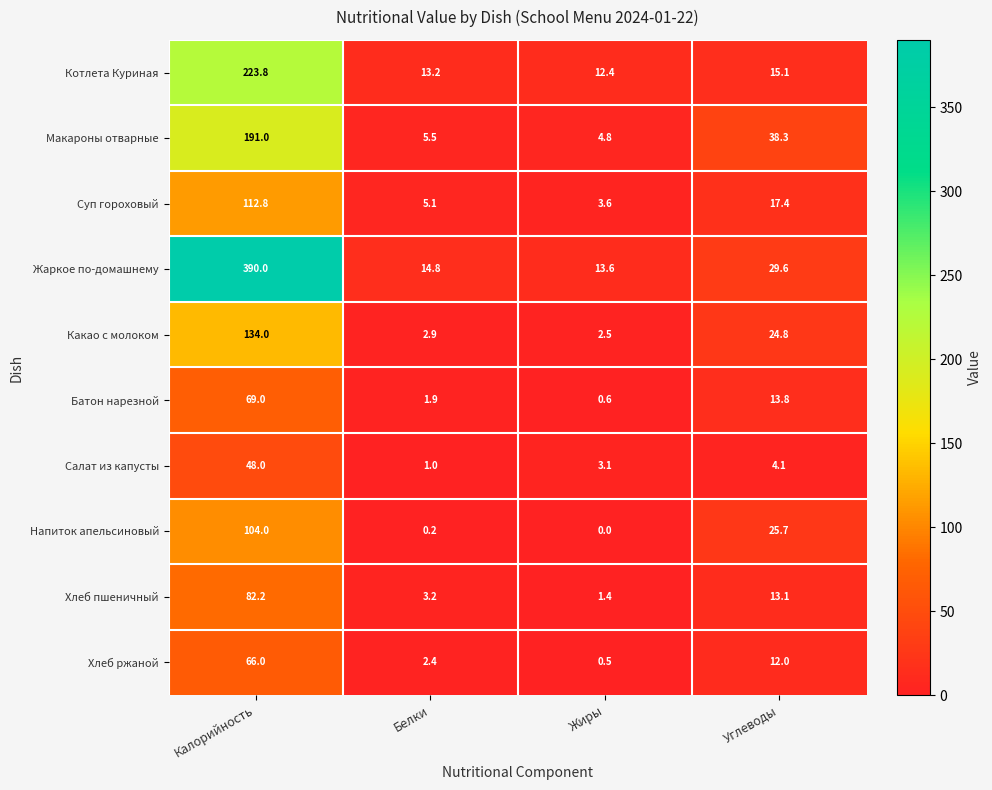

Which category has the highest value across all series?

Калорийность